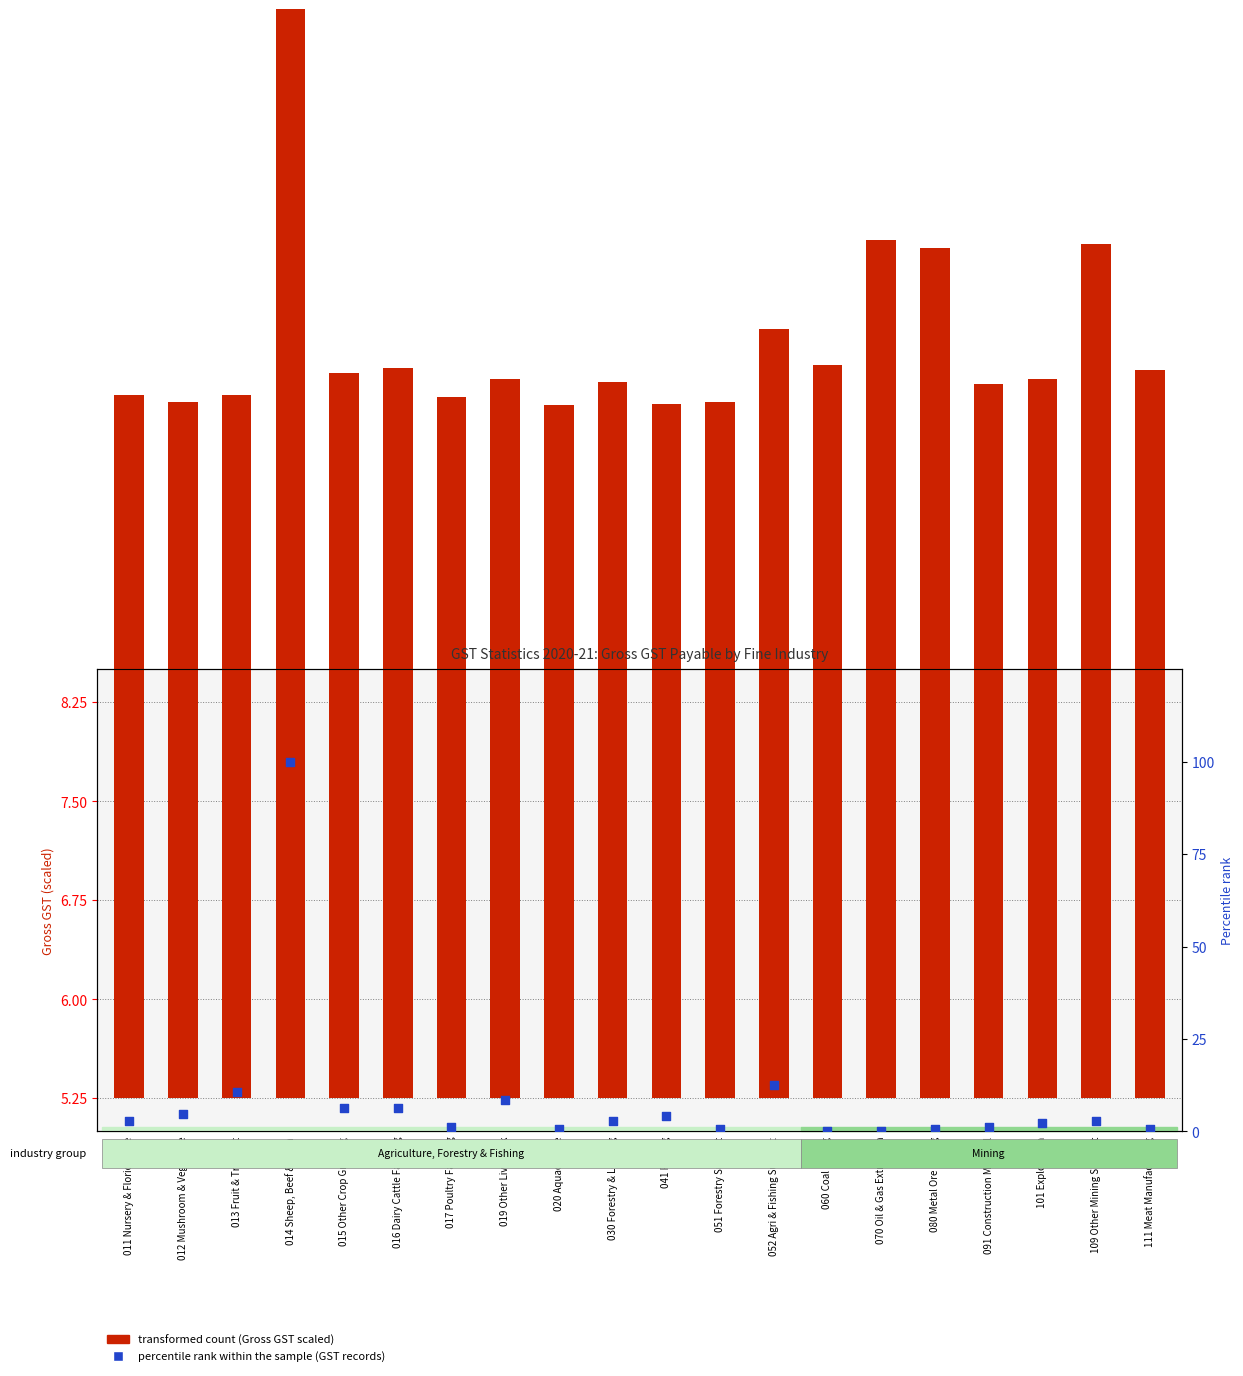

Which series has the widest spread of Y values?

percentile rank within the sample